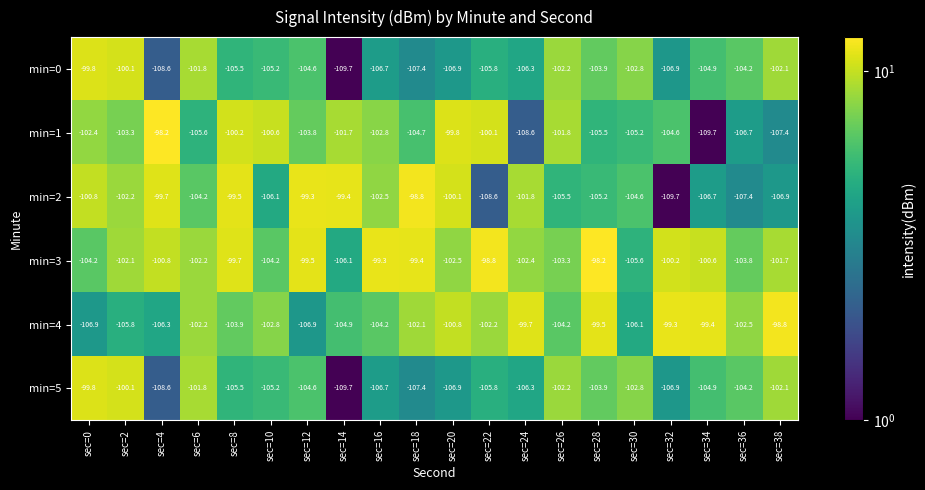

Where does the min=3 series first go above -101?

sec=4